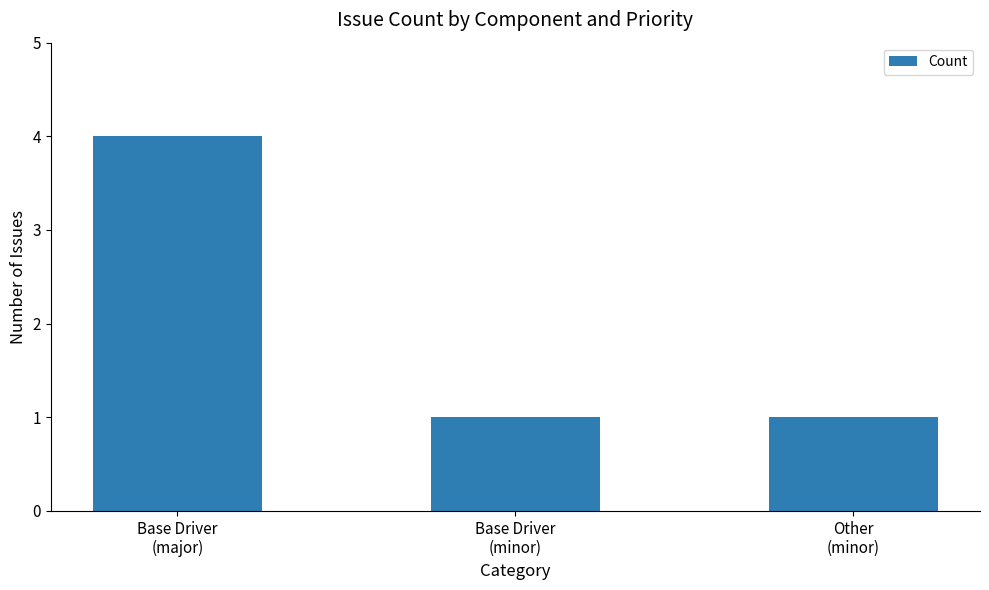

What is the greatest value displayed?

4